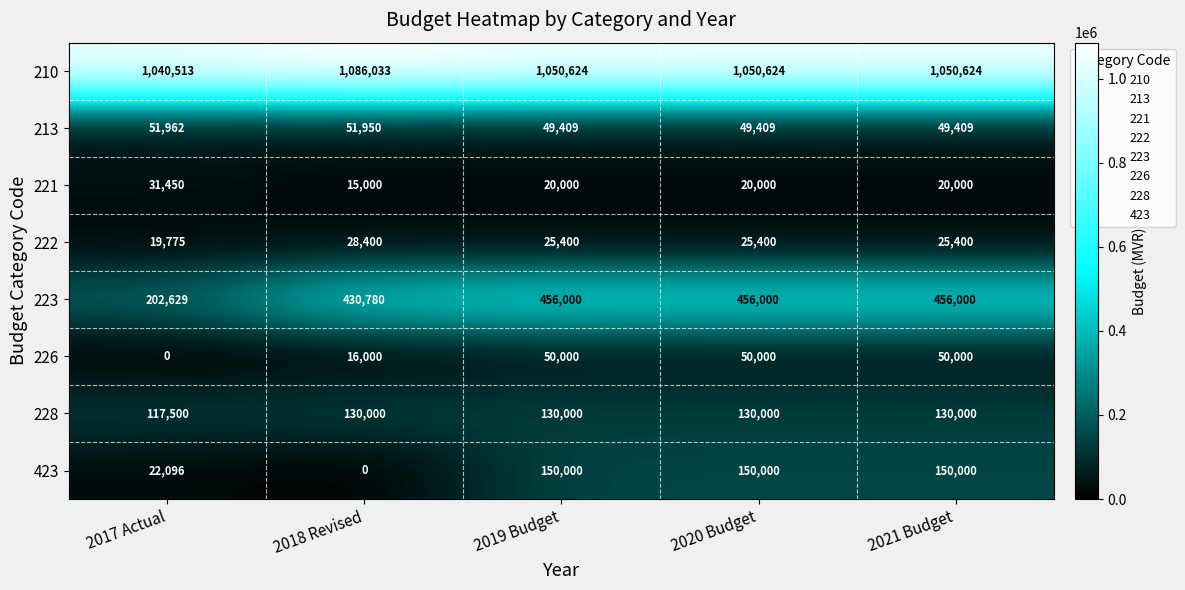

How many categories are shown in the chart?

5